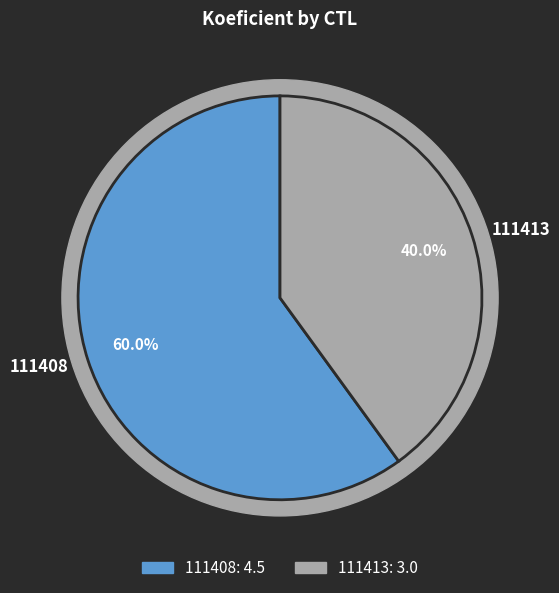

How many slices are in this pie chart?

2